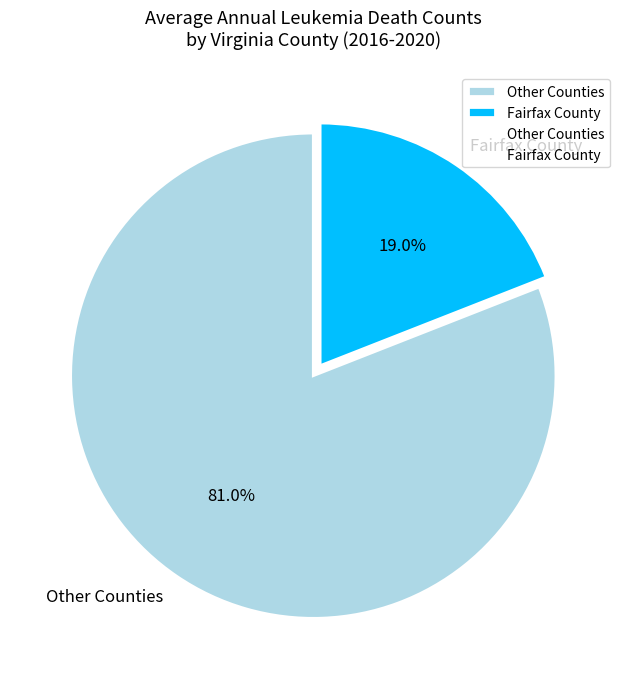

Which has a higher value, Fairfax County or Other Counties?

Other Counties